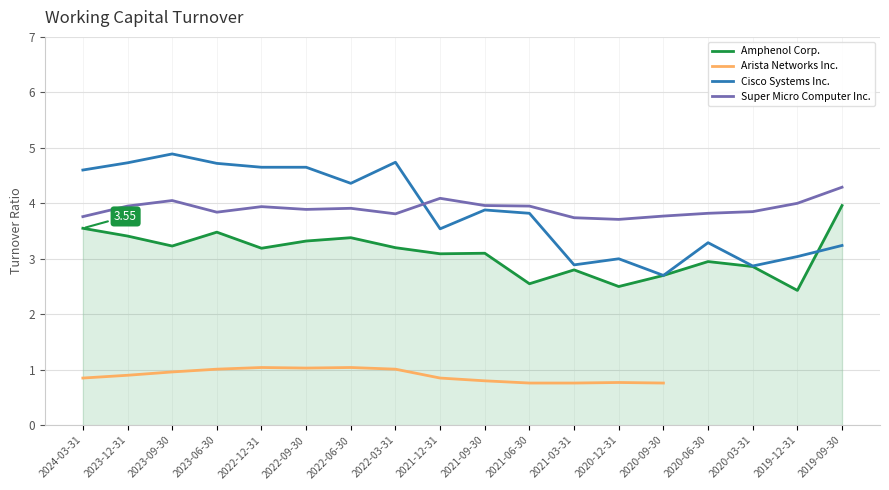

What are all the series names shown in the legend?

Amphenol Corp., Arista Networks Inc., Cisco Systems Inc., Super Micro Computer Inc.